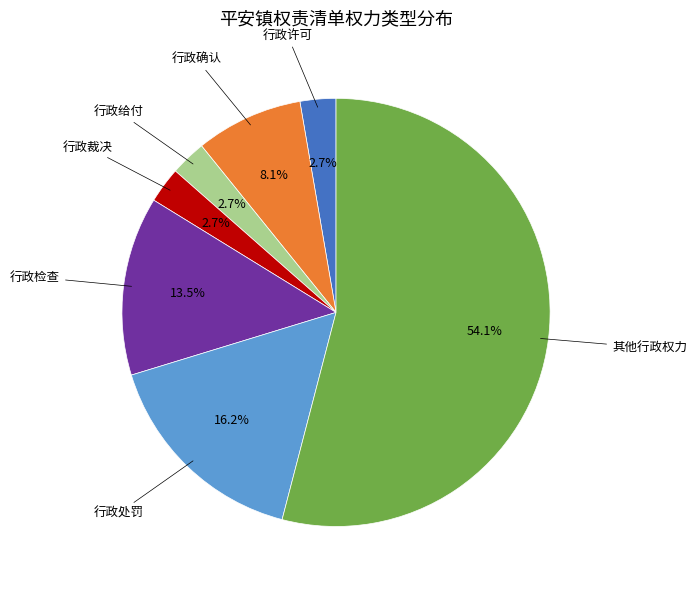

Is there a majority slice in this chart?

Yes